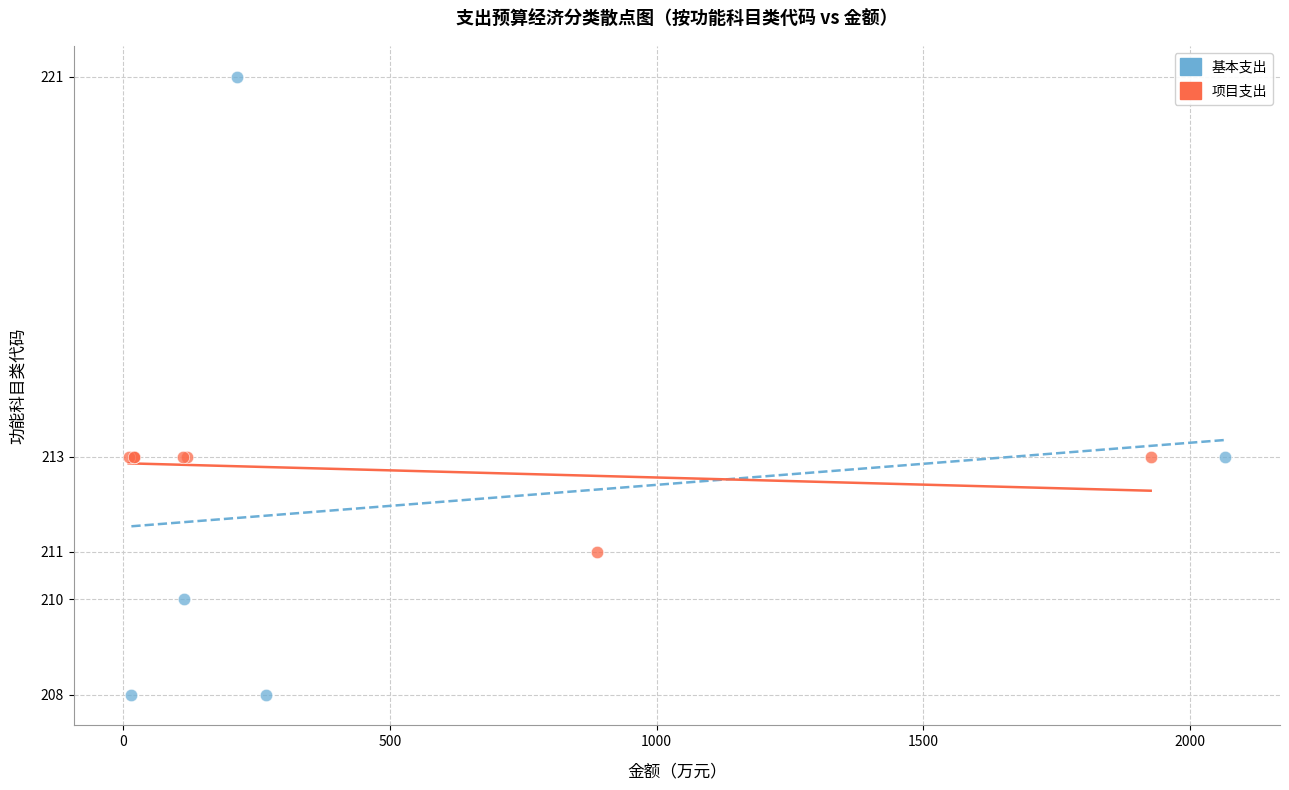

Which series has the largest Y range (max minus min)?

基本支出